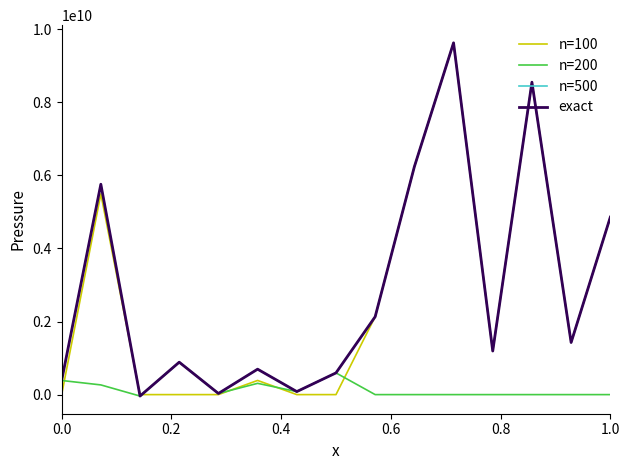

Does the chart have visible grid lines?

No